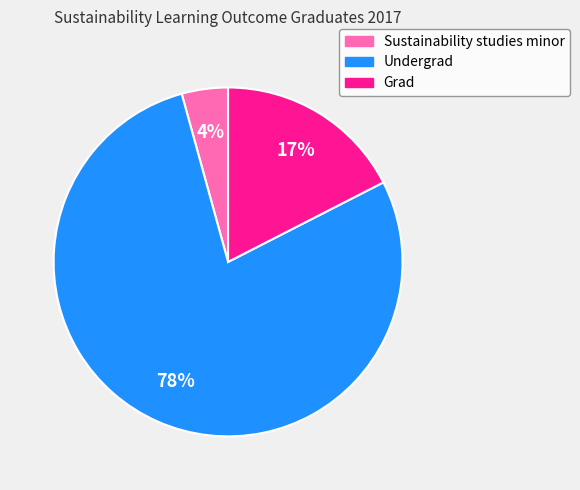

To the nearest percent, what portion does Sustainability studies minor represent?

4%